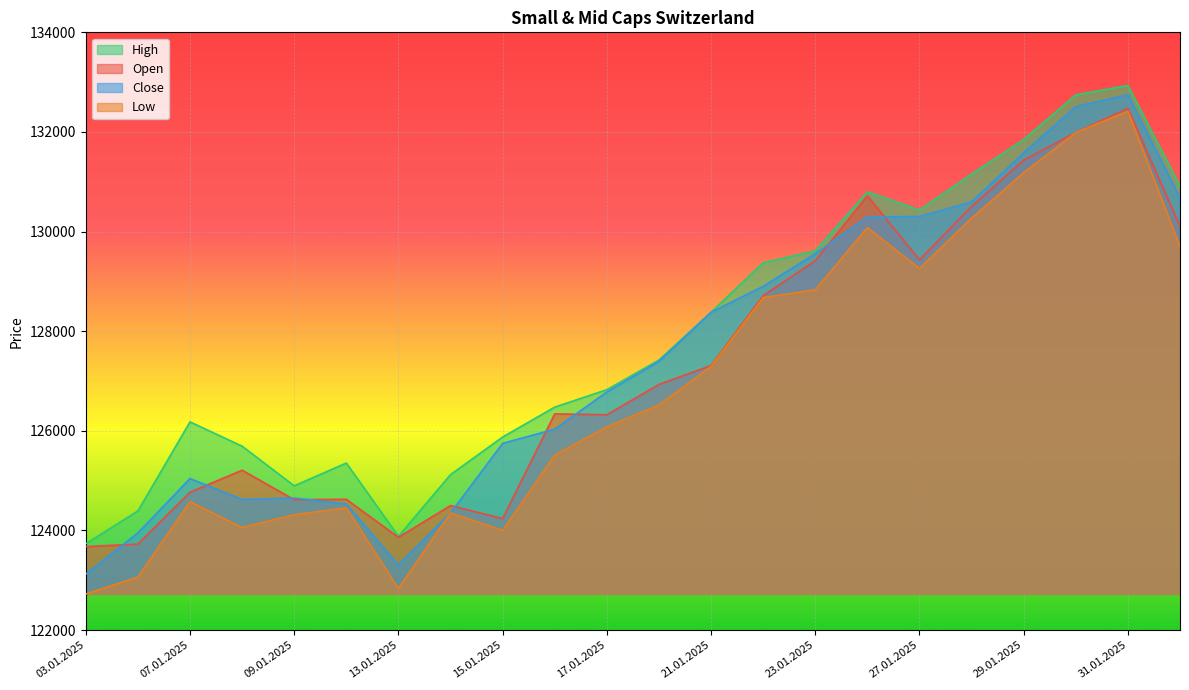

What are all the series names shown in the legend?

High, Open, Close, Low